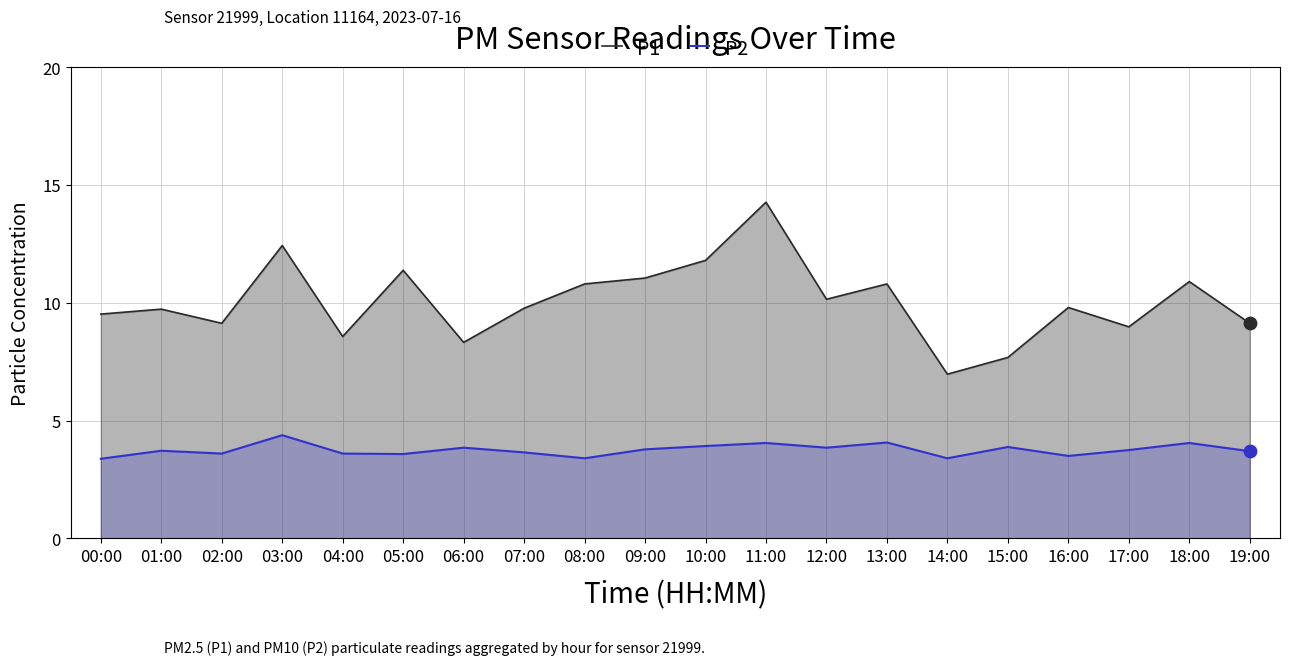

What are all the series names shown in the legend?

P1, P2